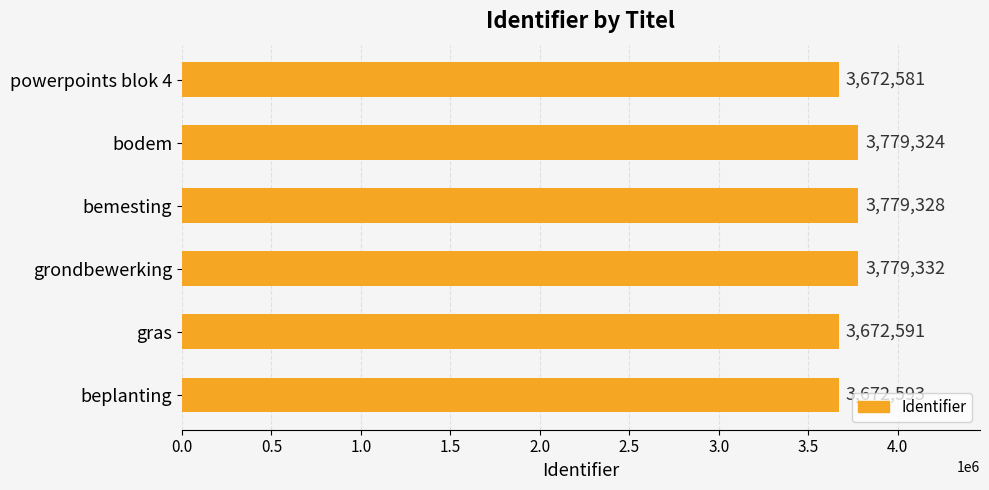

What is the change in value from powerpoints blok 4 to grondbewerking?

+106751